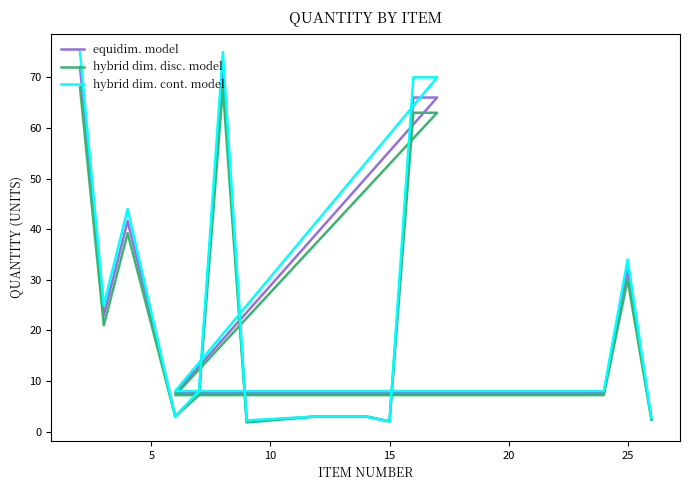

What are all the series names shown in the legend?

equidim. model, hybrid dim. disc. model, hybrid dim. cont. model